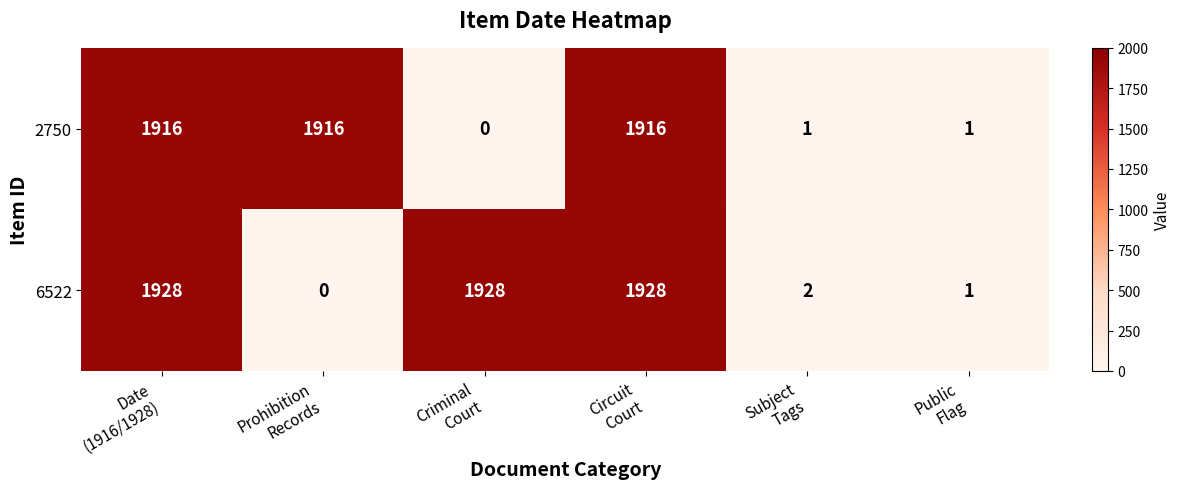

At how many categories does at least one series exceed 1170?

4